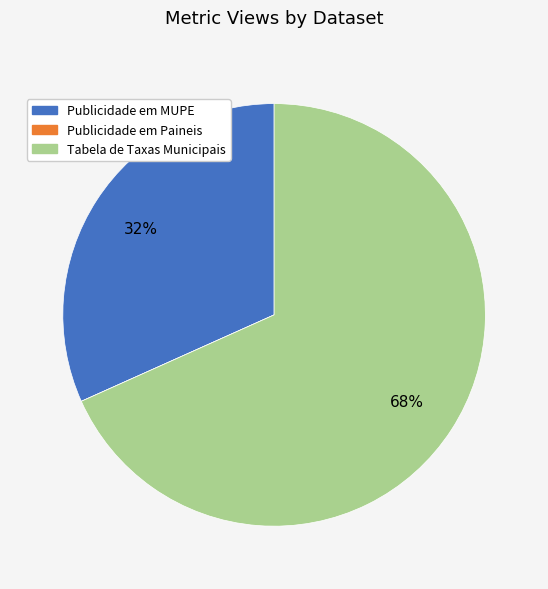

To the nearest percent, what portion does Publicidade em MUPE represent?

32%